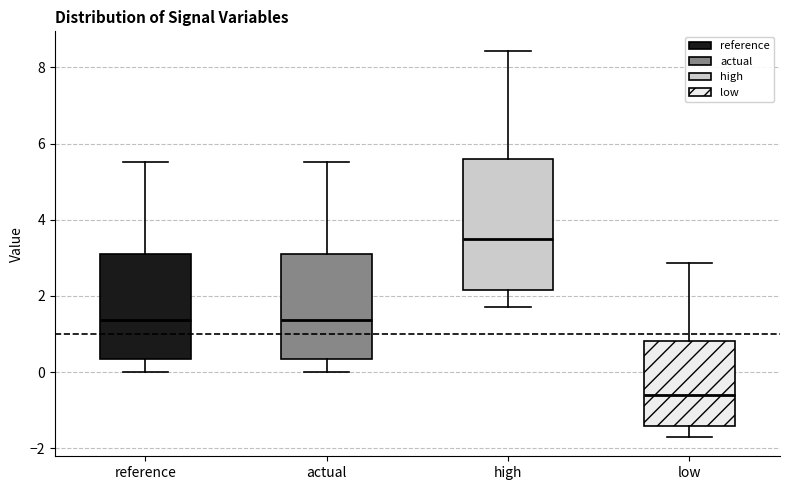

Where is the lower edge of the box for high on the y-axis? The values are not printed on the chart, so give them approximately, as read against the axis.

2.2